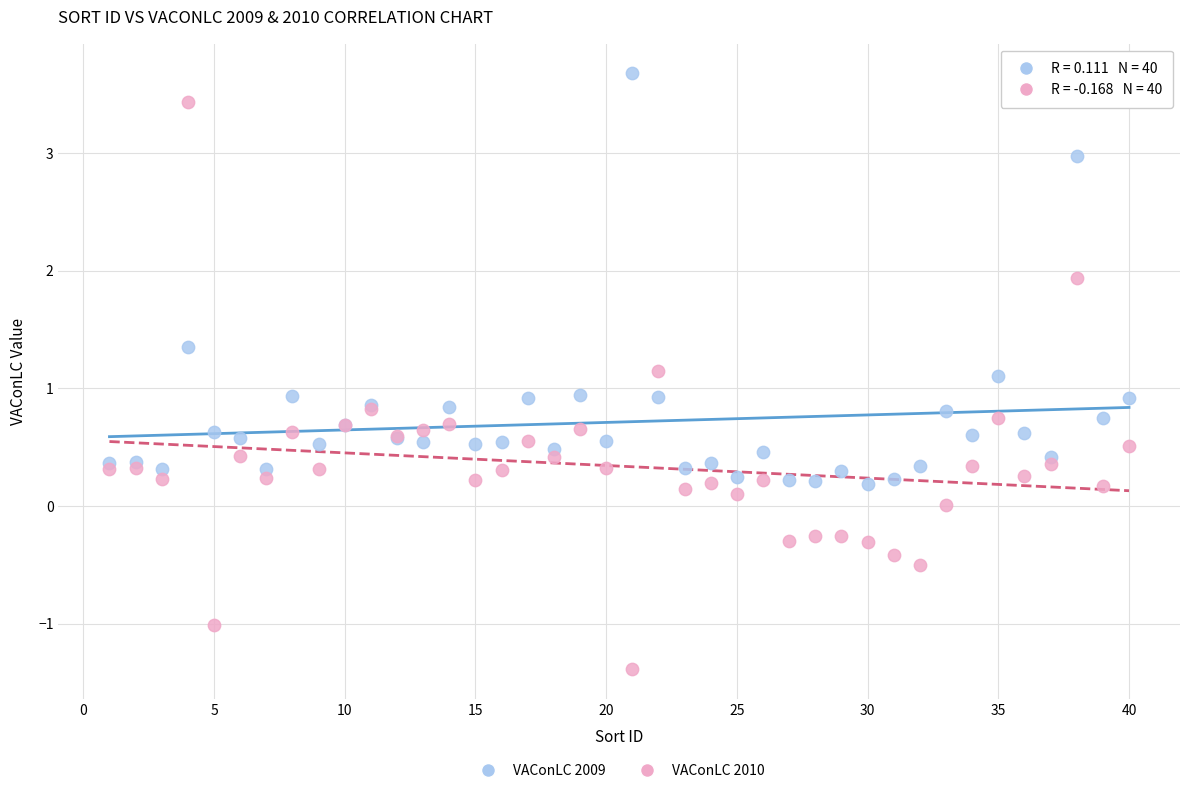

Which series contains the highest Y value?

VAConLC 2009